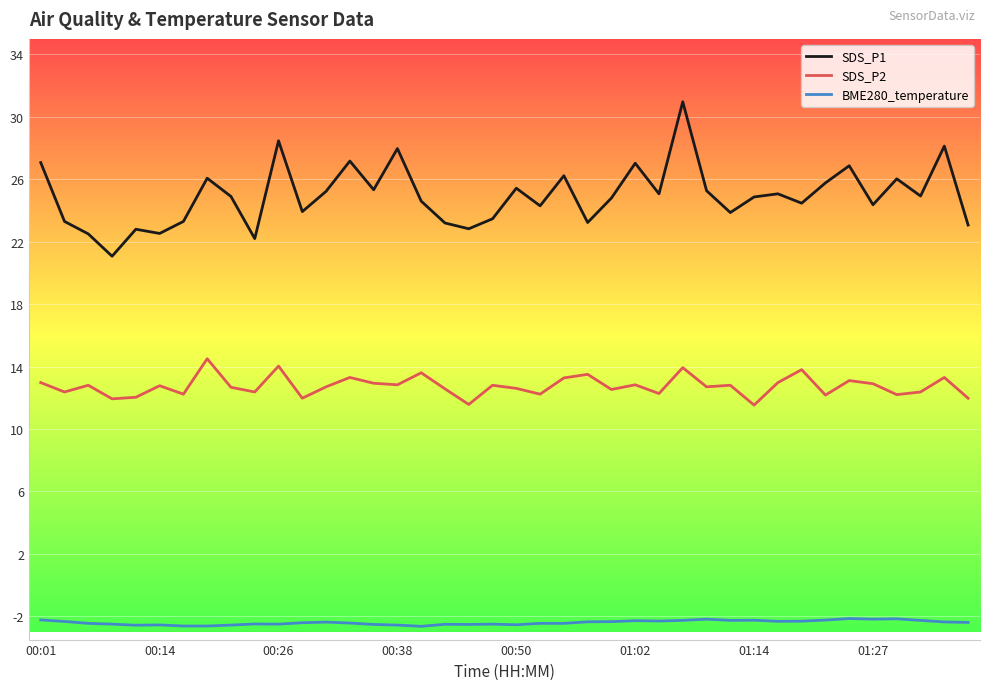

What are all the series names shown in the legend?

SDS_P1, SDS_P2, BME280_temperature